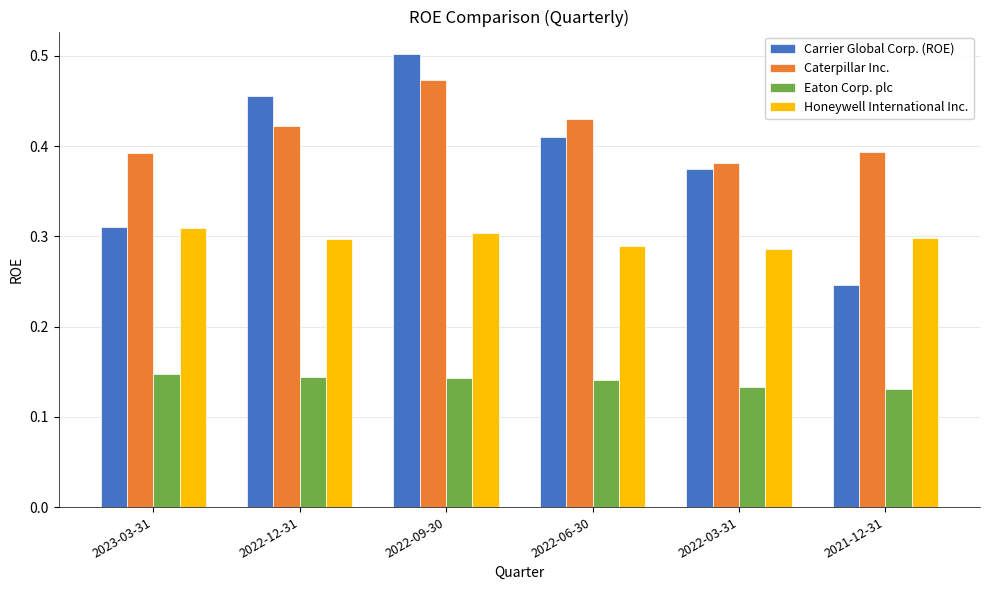

Which label corresponds to the largest value in the chart?

2022-09-30